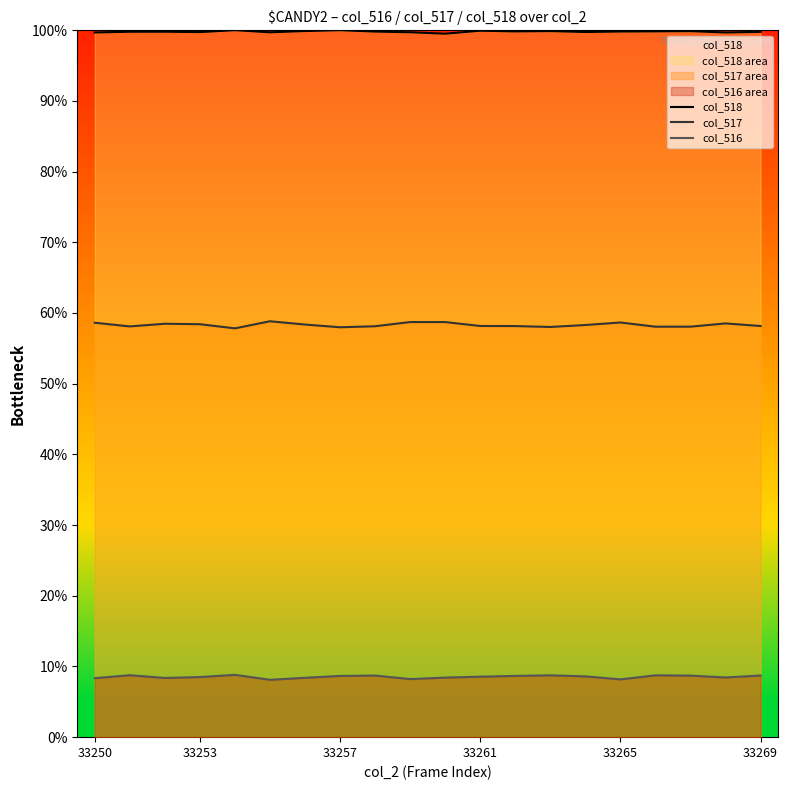

Which series has the largest total across all categories?

col_518